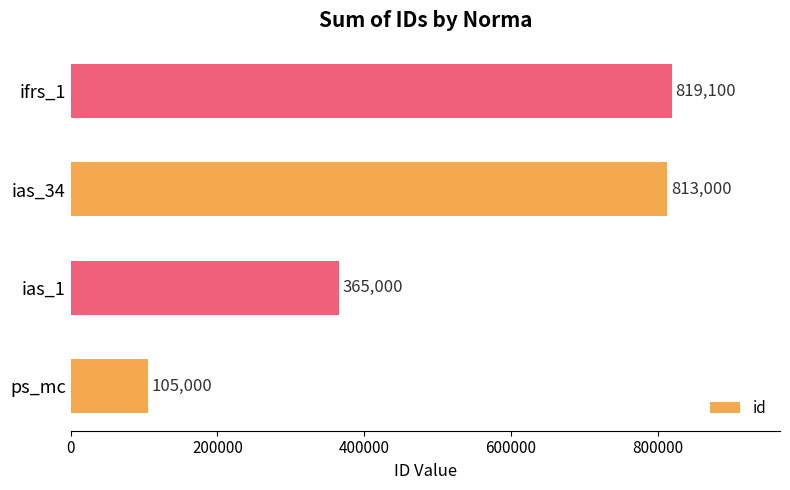

Read the value at ias_34, to the nearest 50.

813000